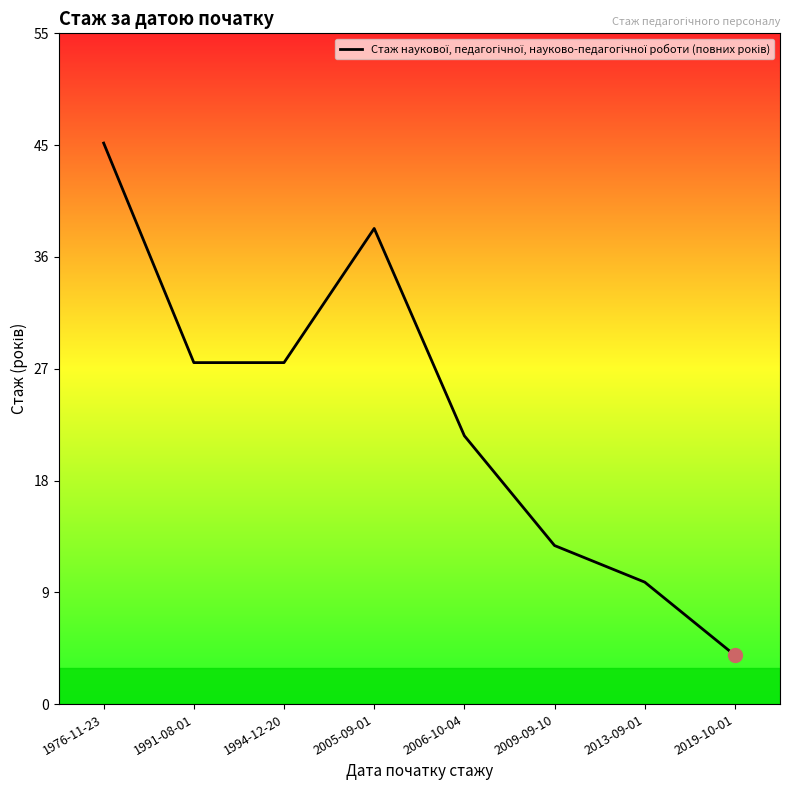

Does the chart display data point markers on the line(s)?

No